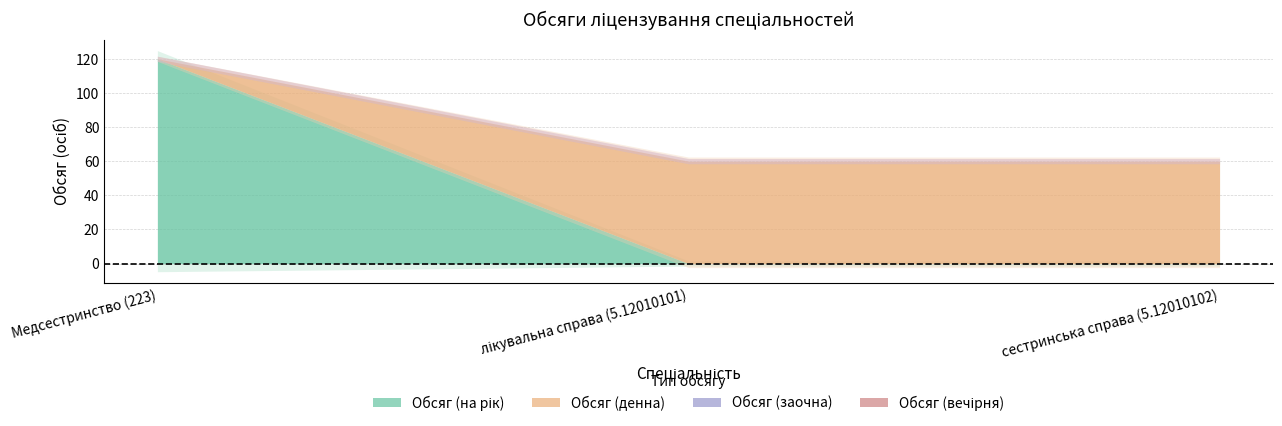

Count the number of data series in this chart.

4